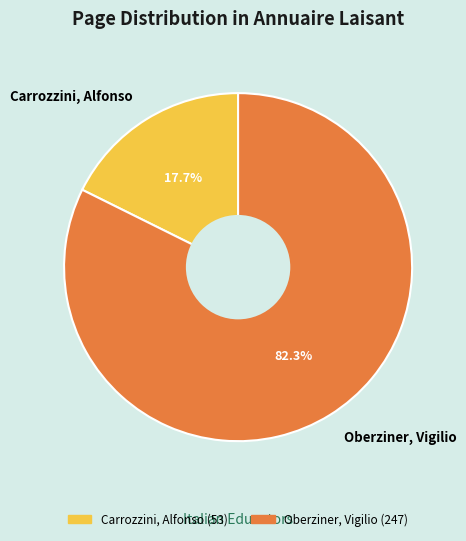

Do Oberziner, Vigilio and Carrozzini, Alfonso together represent more than half of the pie?

Yes